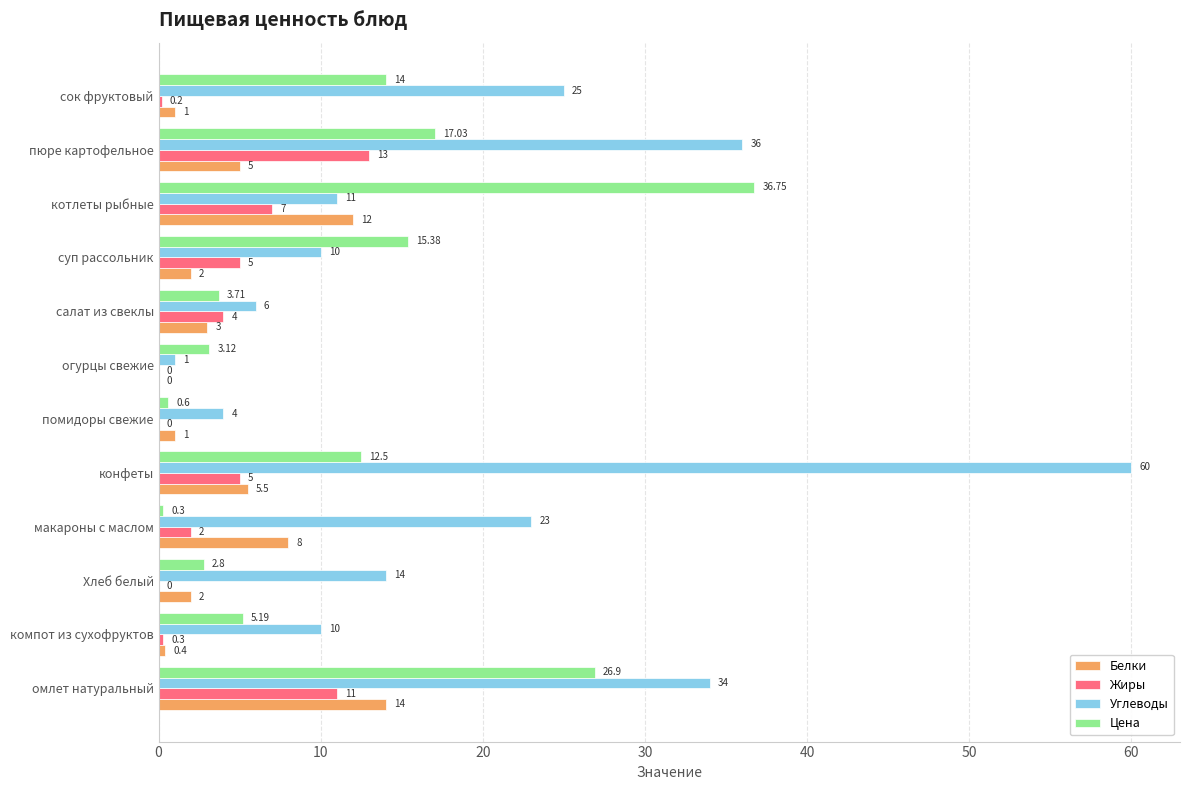

At which label does Белки reach its peak?

омлет натуральный